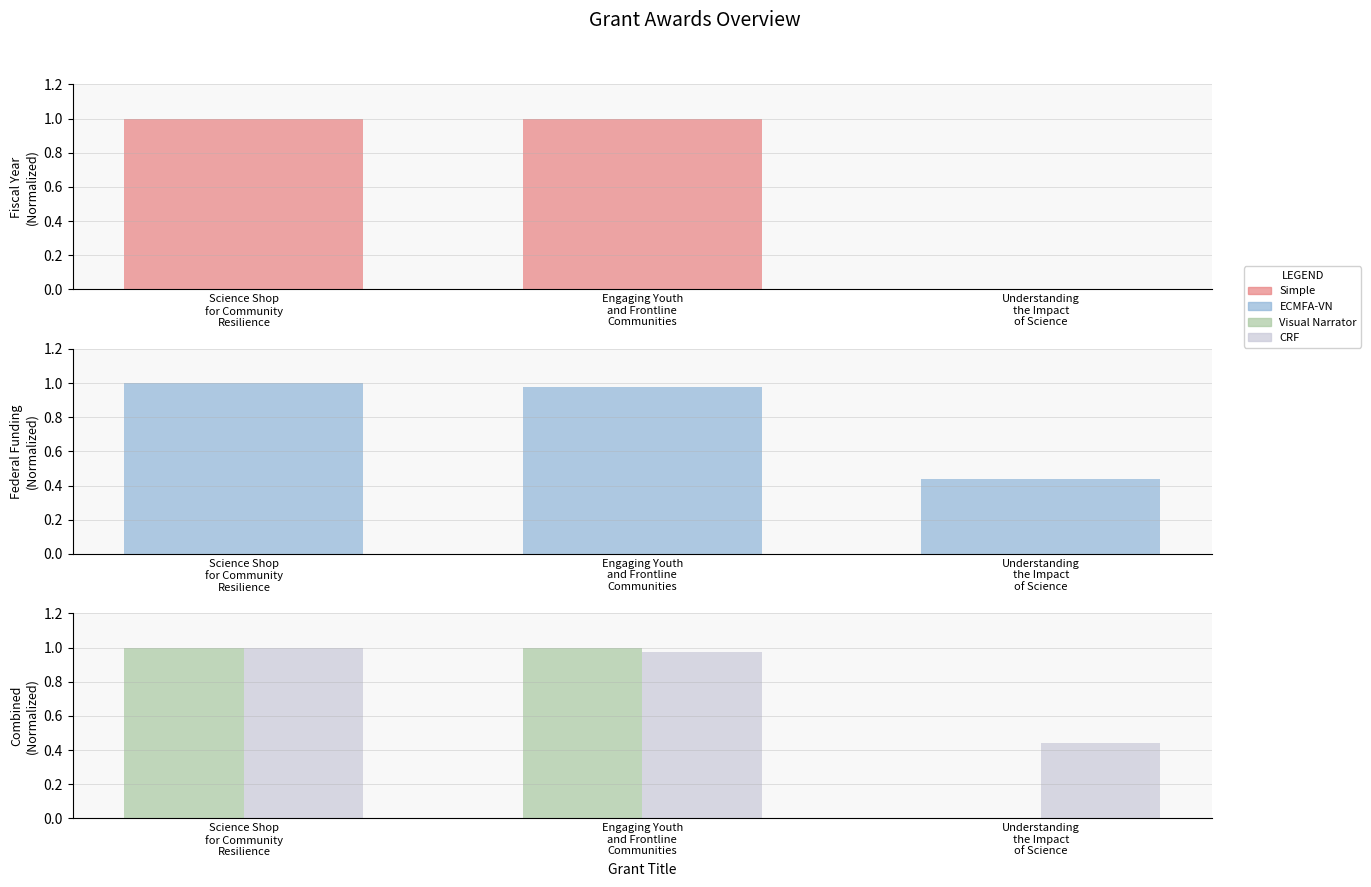

At which category is the sum across all series the highest?

Science Shop
for Community
Resilience